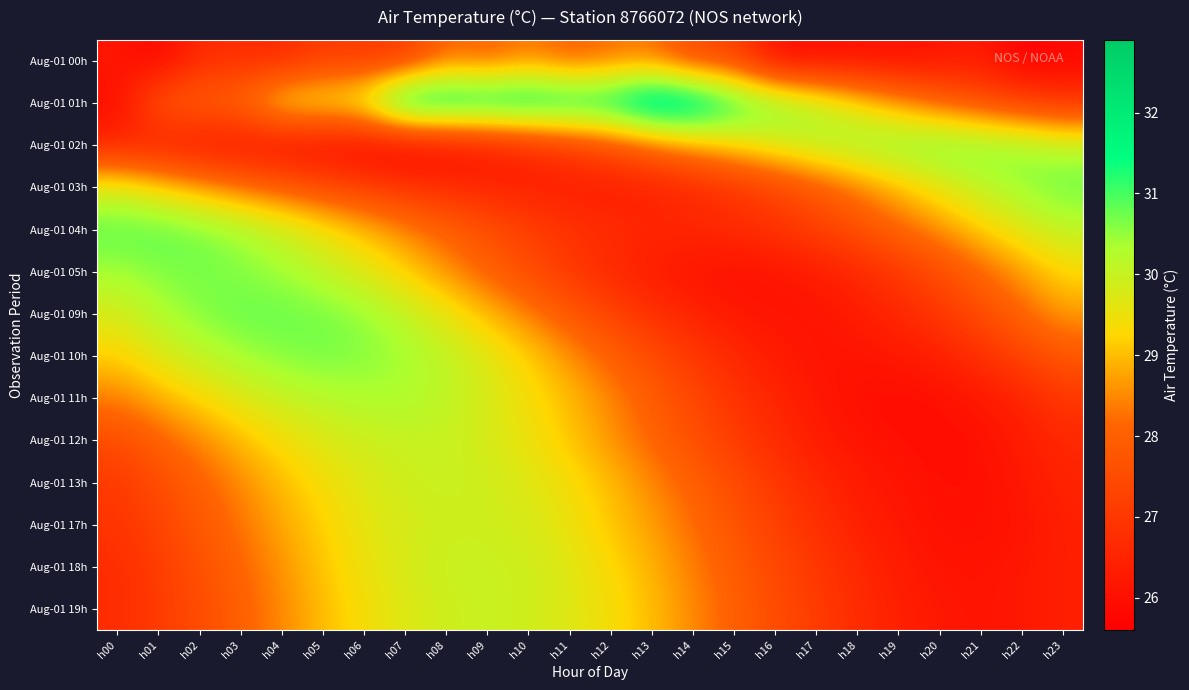

At how many categories does at least one series exceed 27?

24